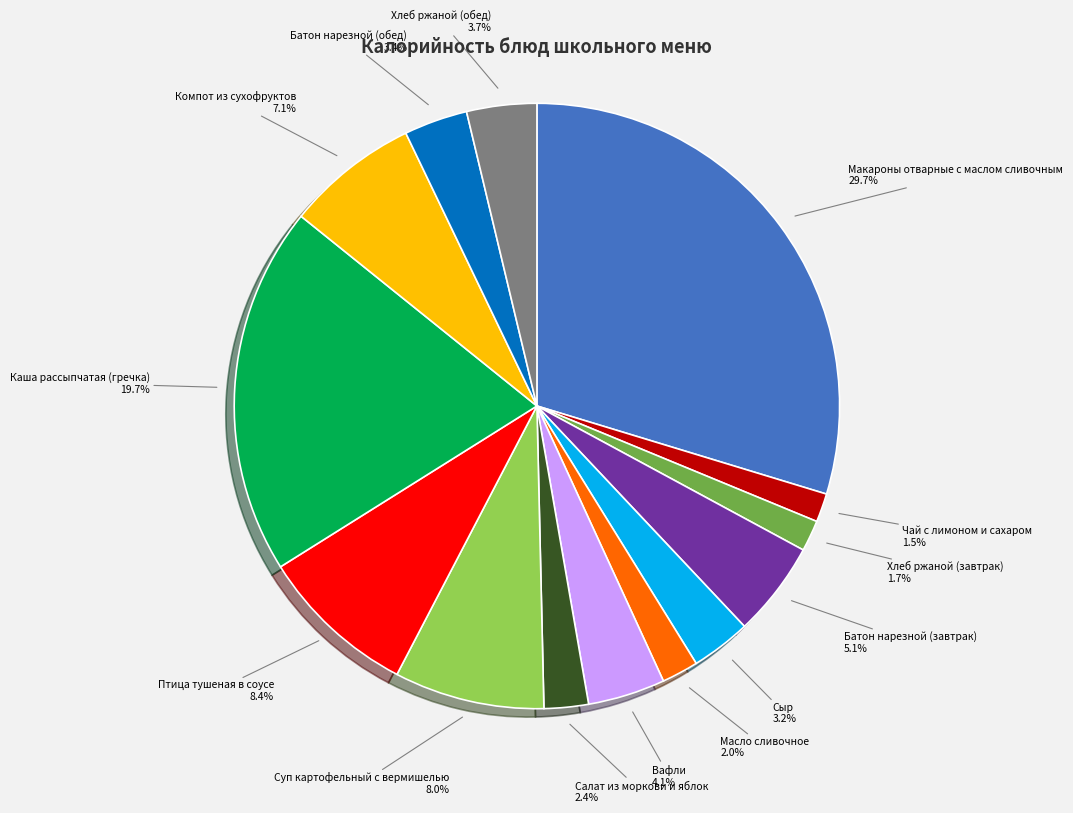

Which slice is the largest?

Макароны отварные с маслом сливочным